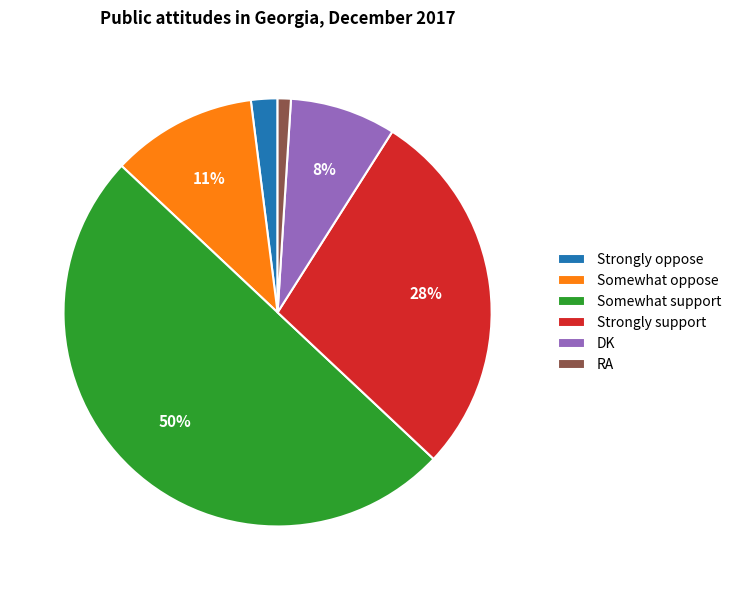

To the nearest percent, what percentage of the pie is Somewhat support?

50%